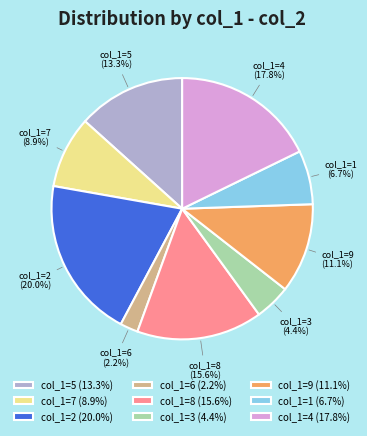

Combined, do col_1=6 (2.2%) and col_1=4 (17.8%) account for over 50%?

No